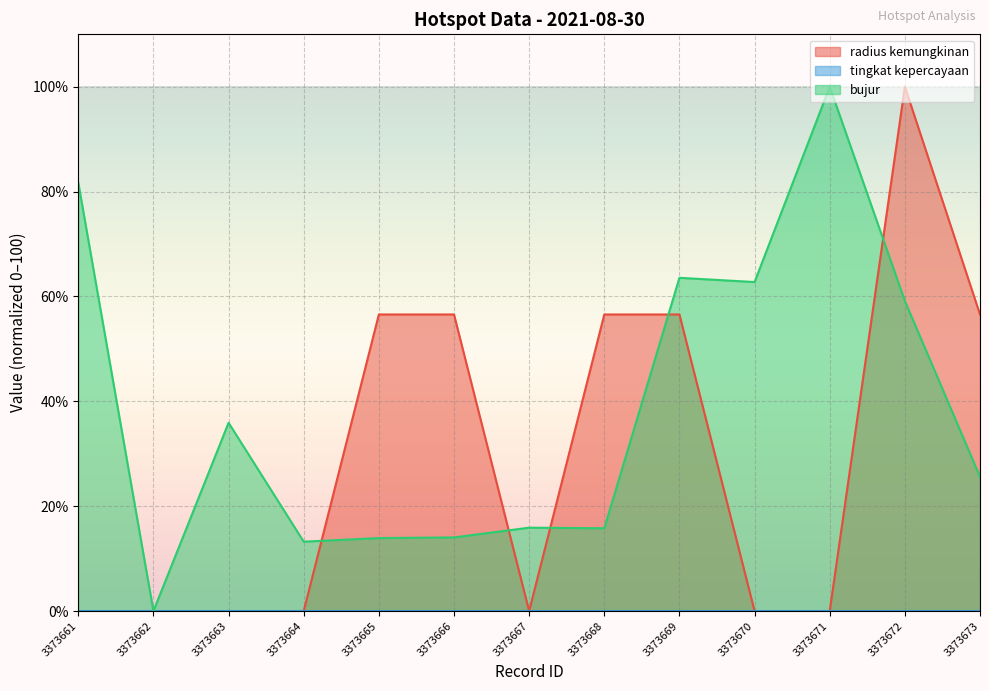

True or false: radius kemungkinan has a value of 100.0 at 3373672.

True